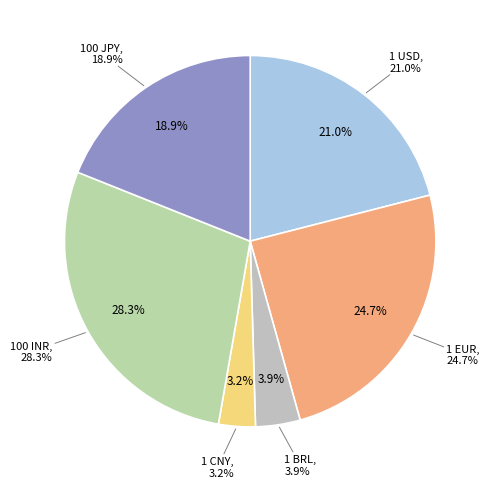

Count the number of slices in the pie.

6